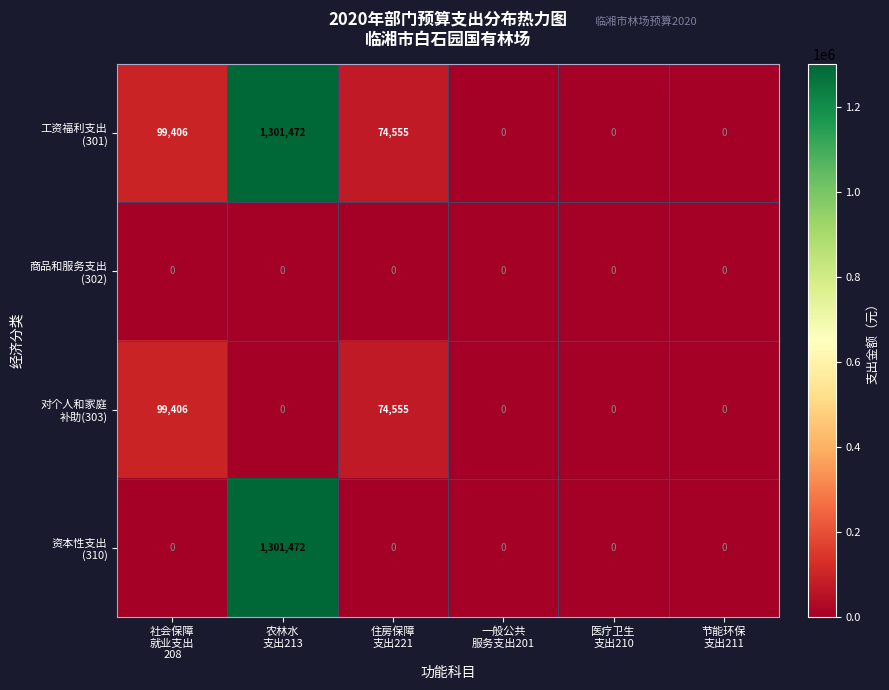

What is the total value across all series at 社会保障
就业支出
208?

198812